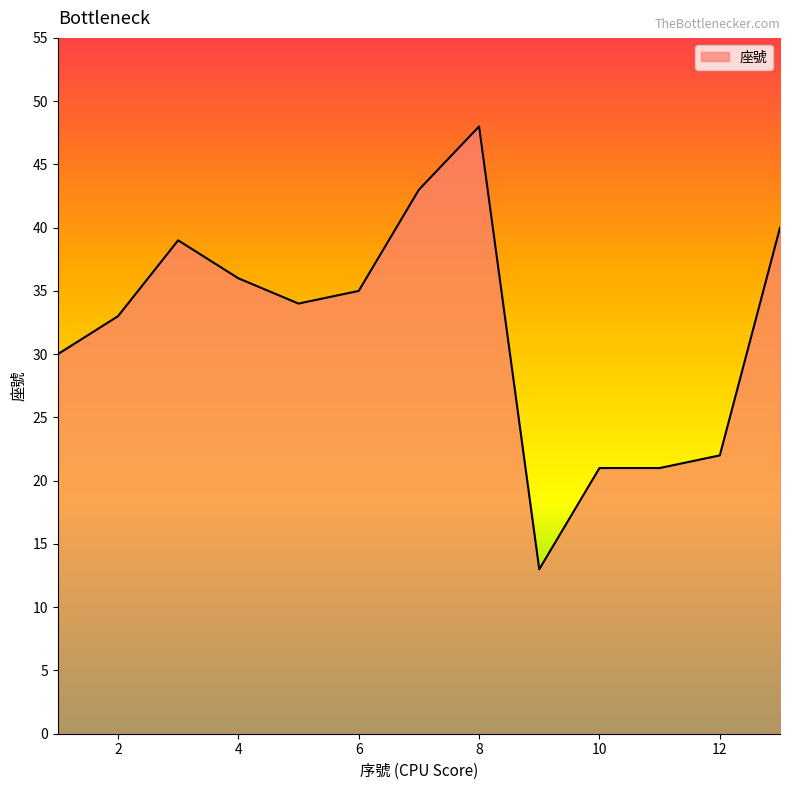

What is the difference between the maximum and minimum values?

35